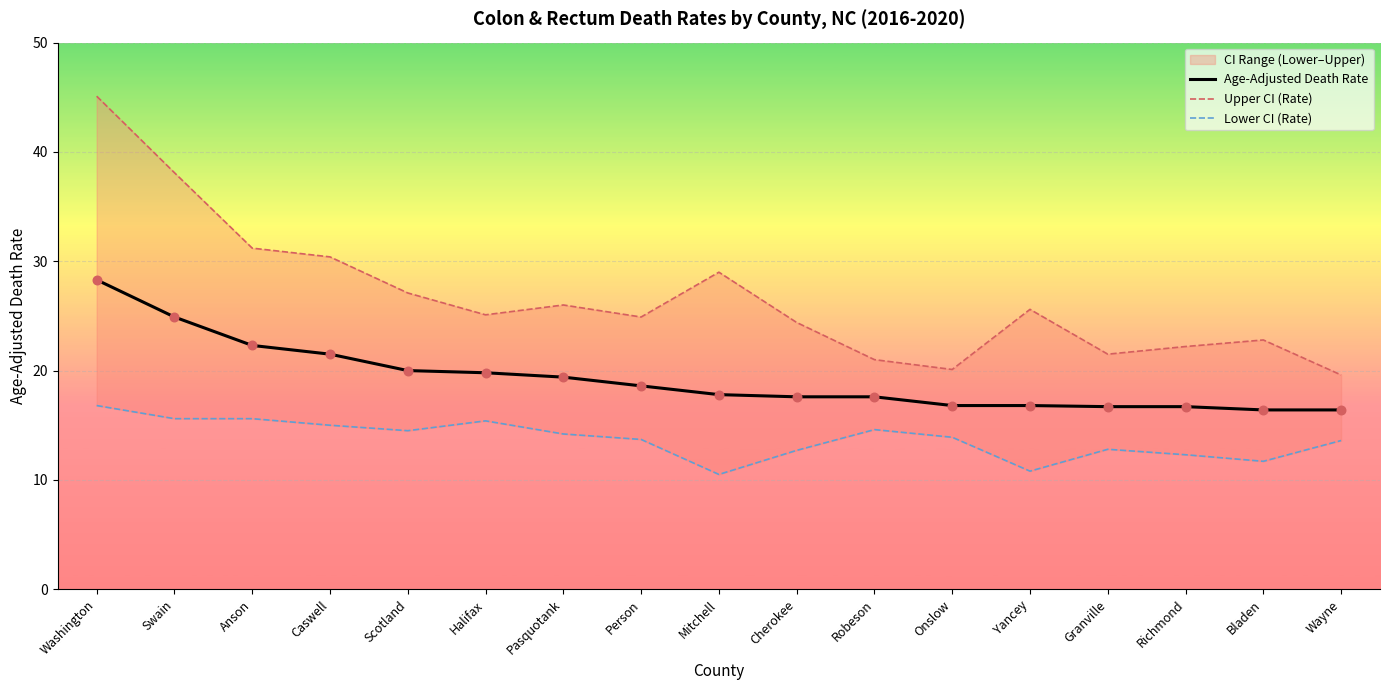

Which series has the largest Y range (max minus min)?

Upper CI (Rate)